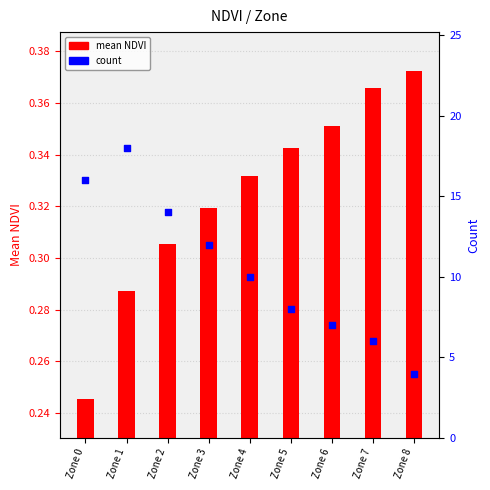

What are all the series names shown in the legend?

mean NDVI, count